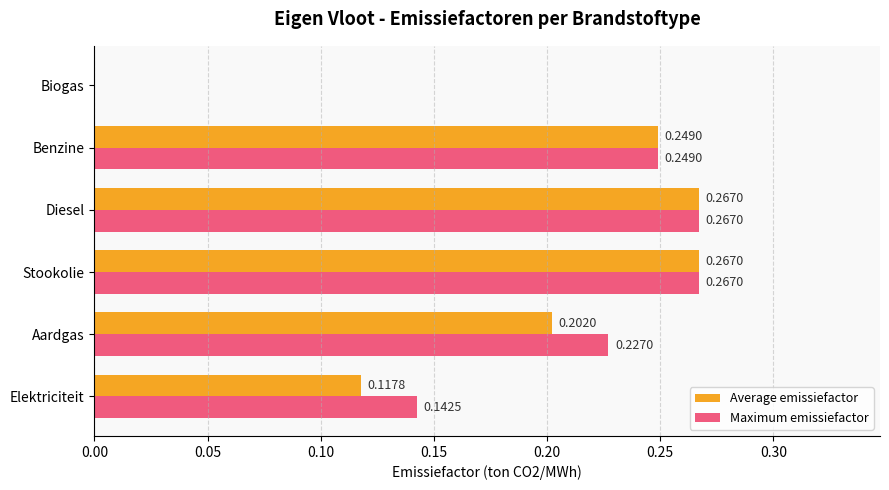

Where is Maximum emissiefactor nearest to the value 0?

Biogas